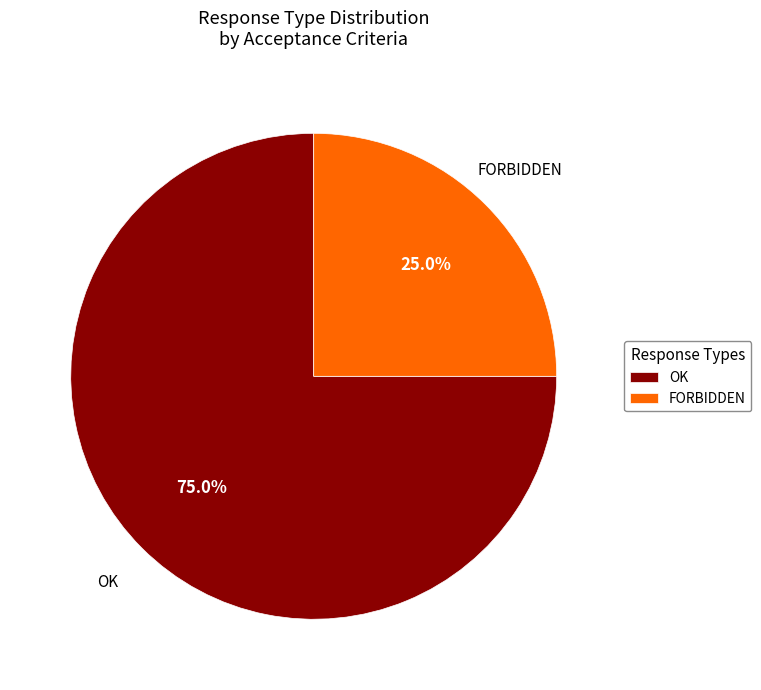

What percentage do OK and FORBIDDEN together represent?

100.0%